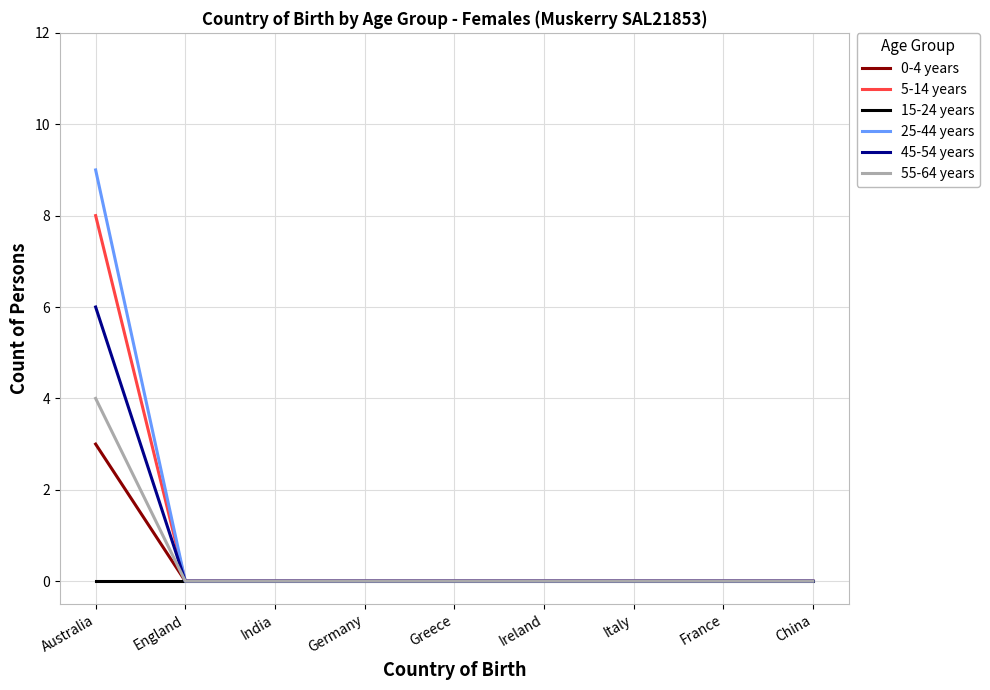

At which category is the sum across all series the highest?

Australia